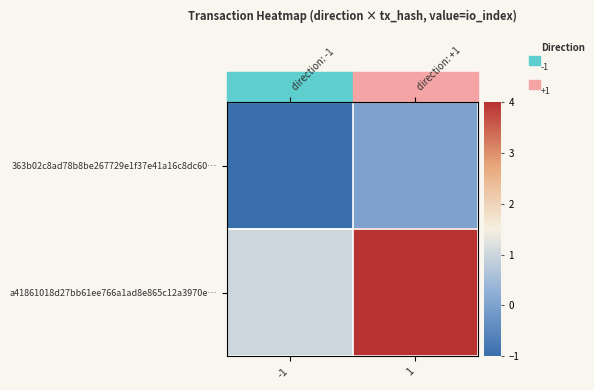

What is the sum of all 363b02c8ad78b8be267729e1f37e41a16c8dc60… values?

-1